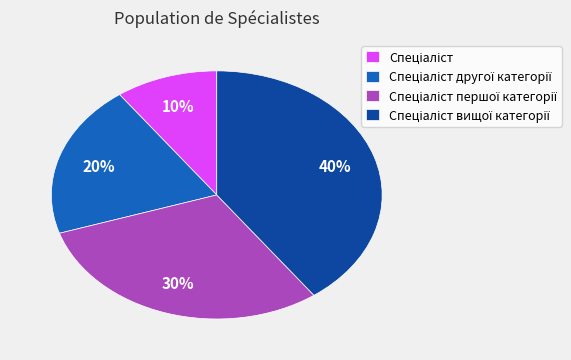

Is there a majority slice in this chart?

No